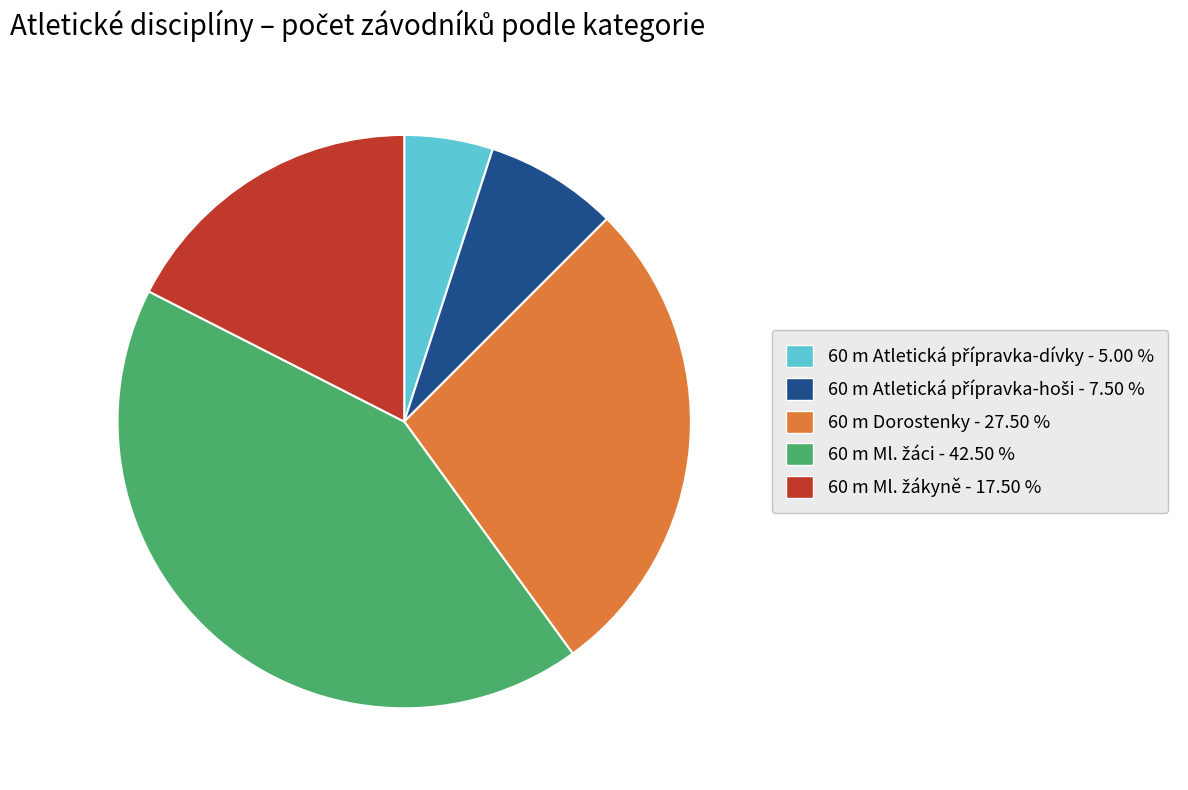

Does any single category account for the majority?

No